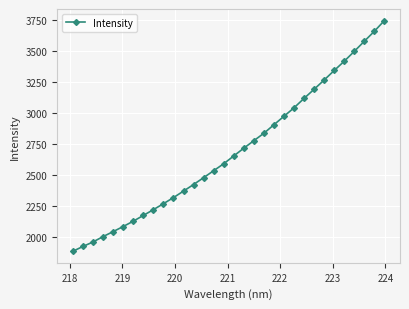

What is the minimum value shown in the chart?

1882.7